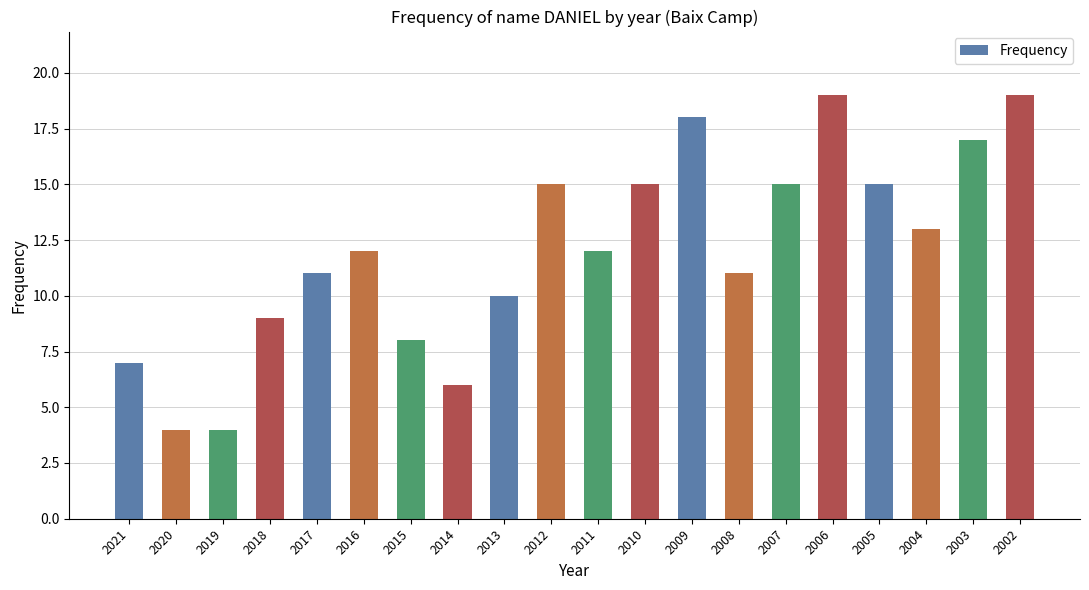

What is the approximate value at 2010, to the nearest 5?

15